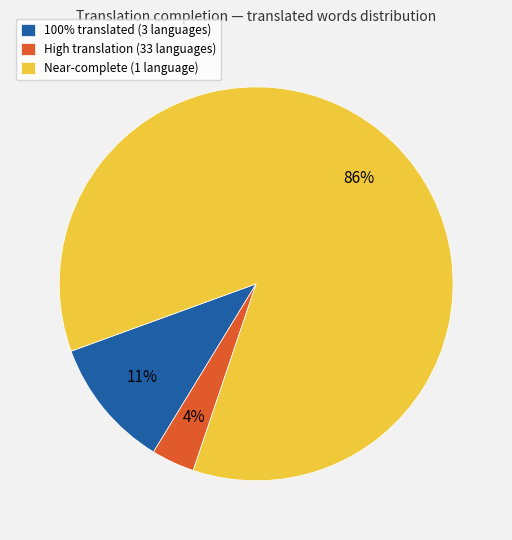

Combined, do High translation (33 languages) and 100% translated (3 languages) account for over 50%?

No